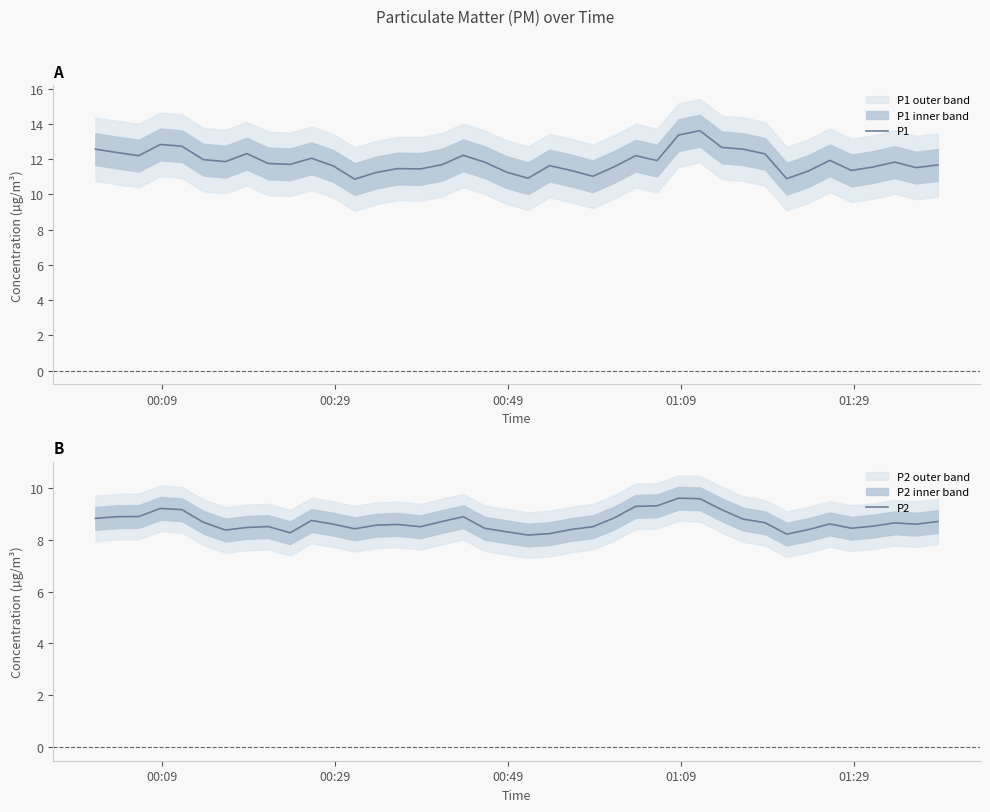

What is the value of the P2 point at the 39th from the left?

8.6